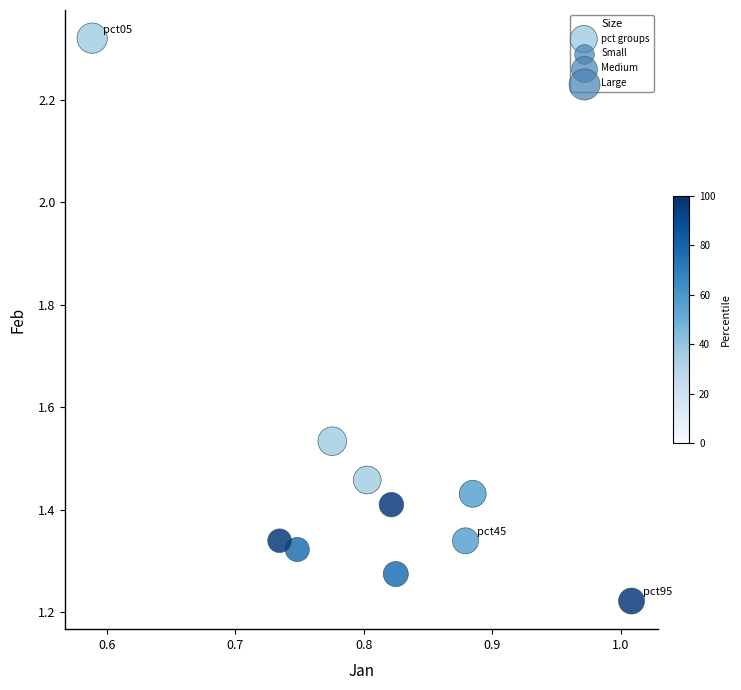

What is the average X value?

0.8